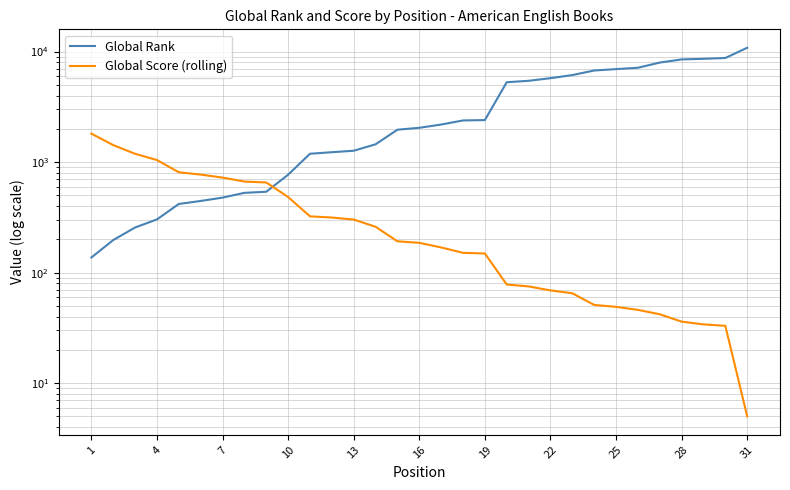

How many categories are shown in the chart?

31